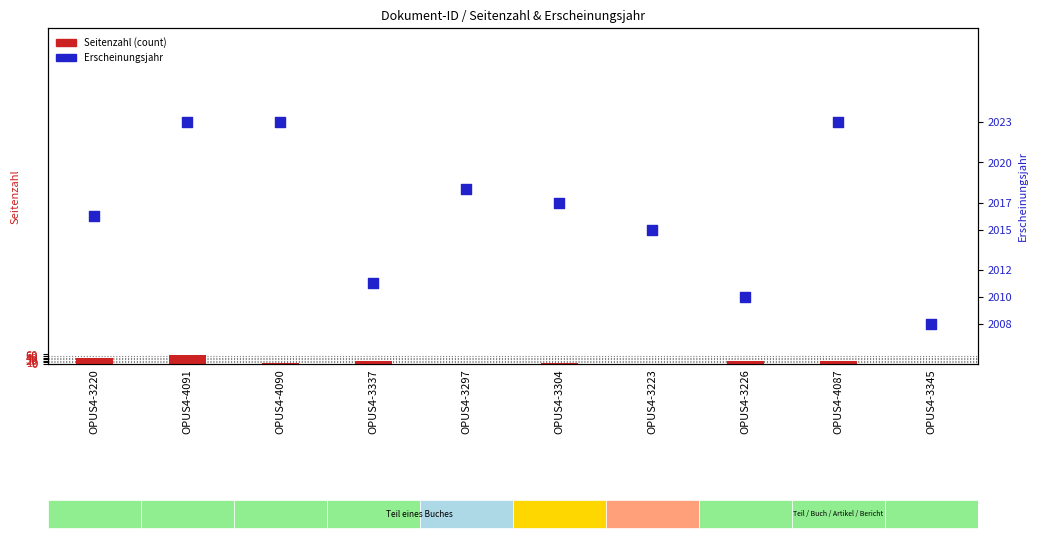

What is the total value across all series at OPUS4-3337?

2030